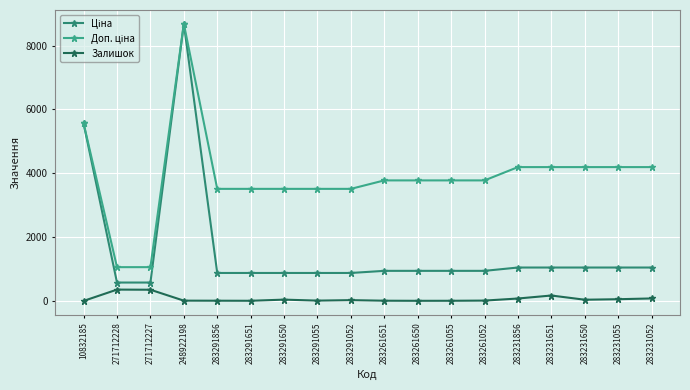

What is the difference between the maximum and minimum values in the Доп. ціна series?

7619.5